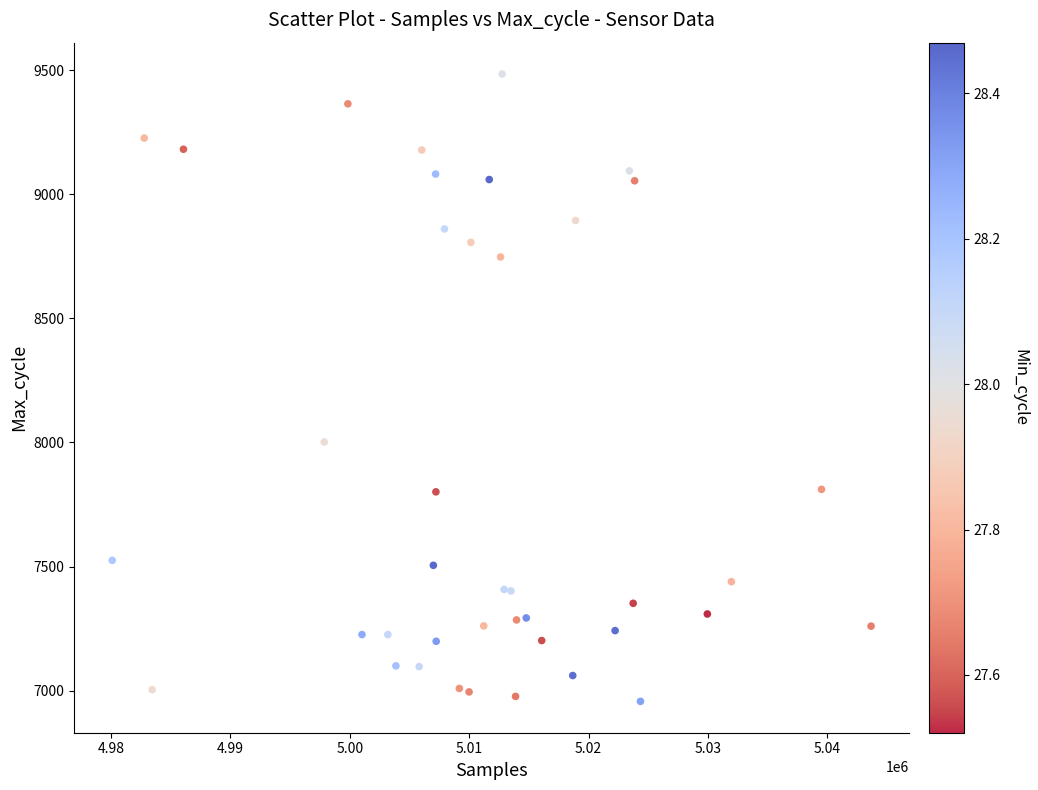

What Y value in the scatter plot is closest to 8220?

8002